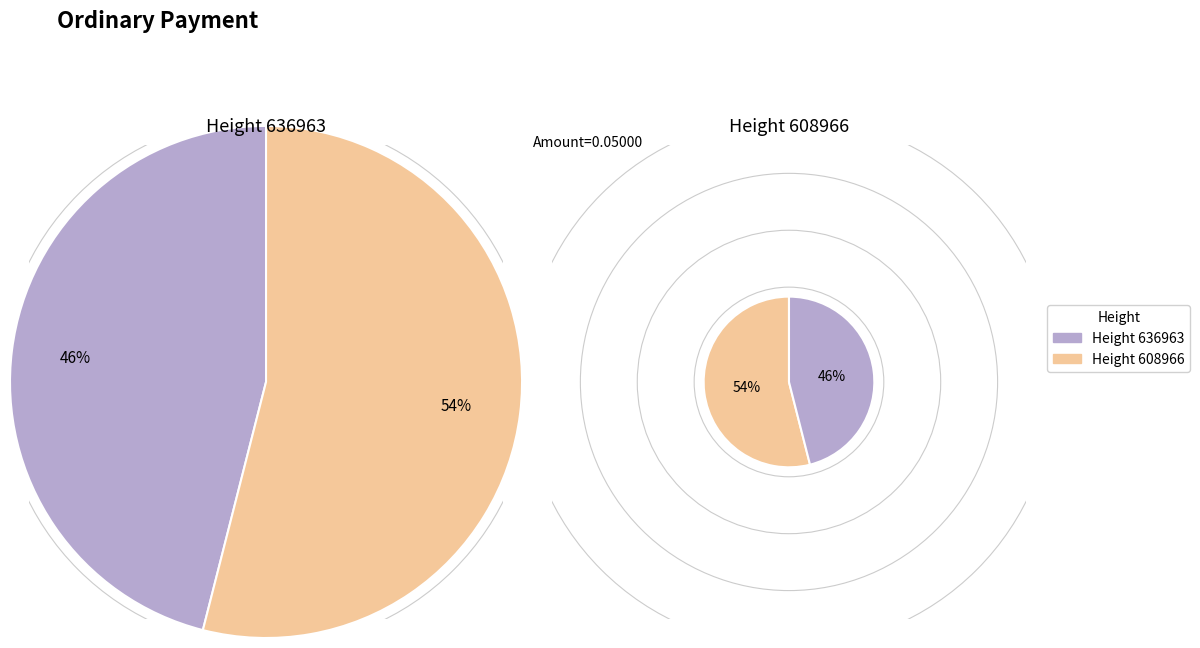

How many segments does this pie chart have?

2